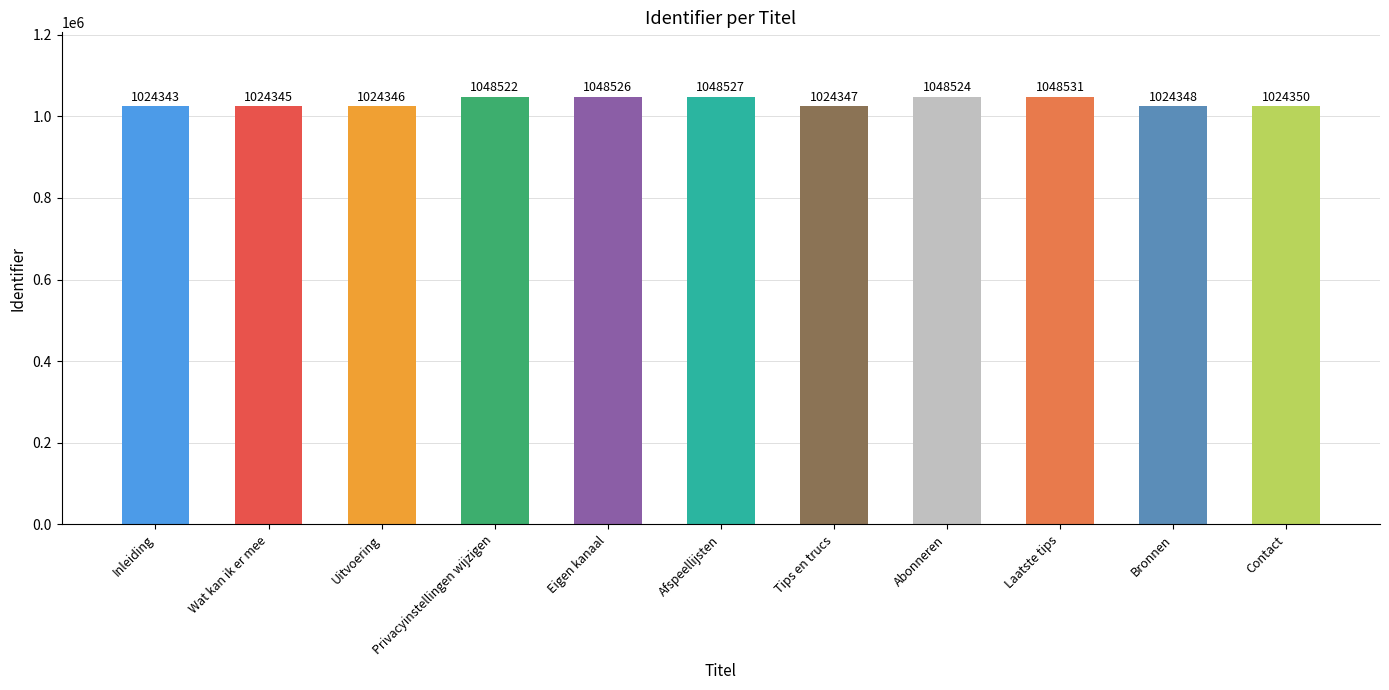

Is it true that the value at Bronnen is 425765?

False